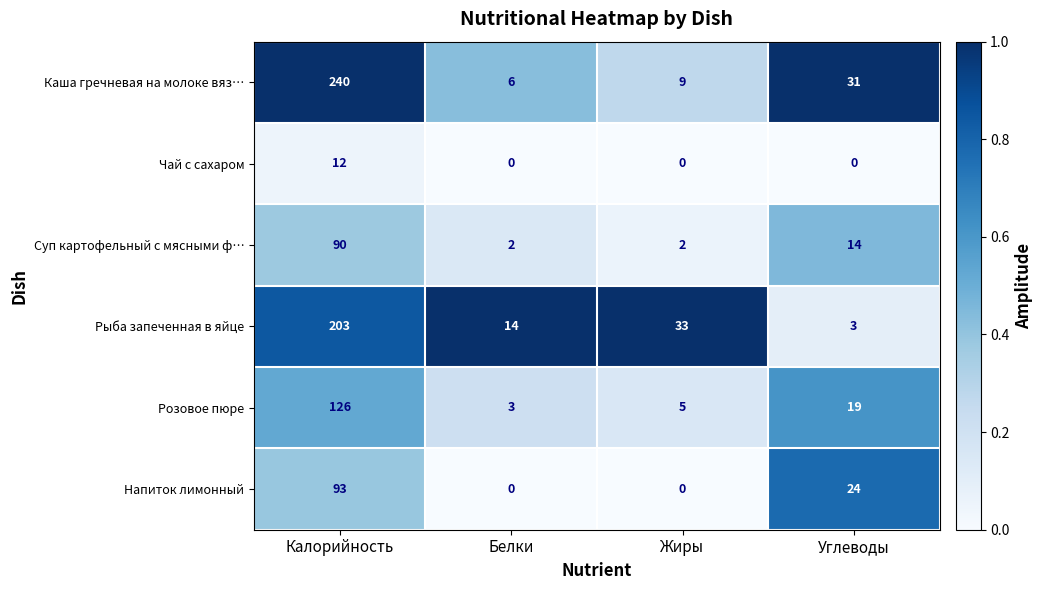

Rank the series by their maximum value, from lowest to highest.

Чай с сахаром, Суп картофельный с мясными ф…, Напиток лимонный, Розовое пюре, Рыба запеченная в яйце, Каша гречневая на молоке вяз…